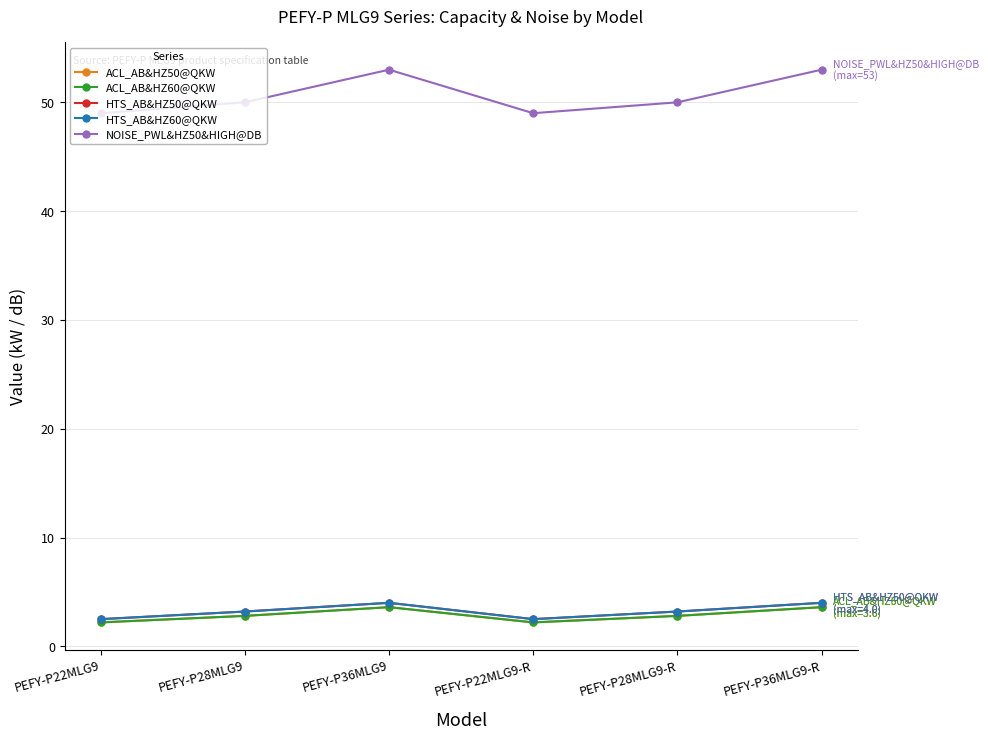

Does the chart have visible grid lines?

Yes